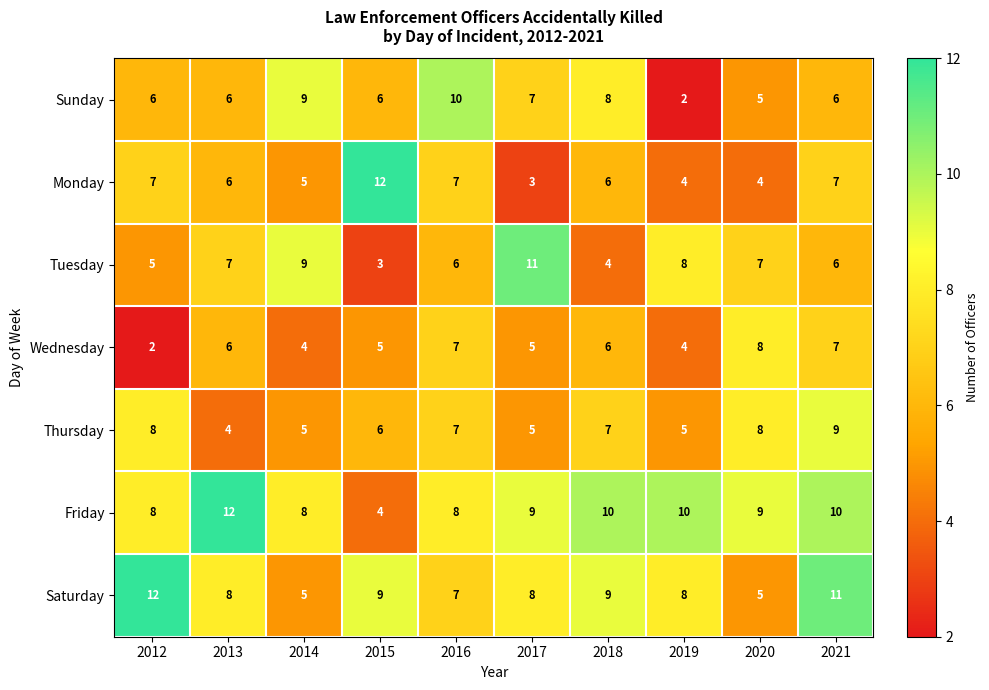

Which series has the largest total across all categories?

Friday